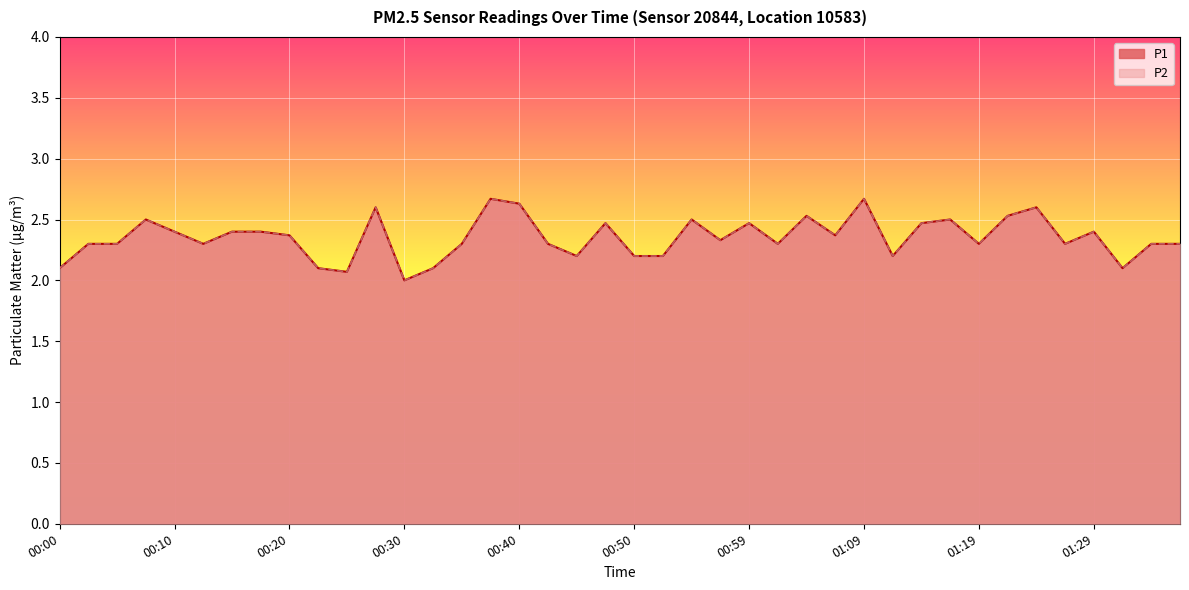

What is the difference between the second highest and second lowest values in the P1 series?

0.6